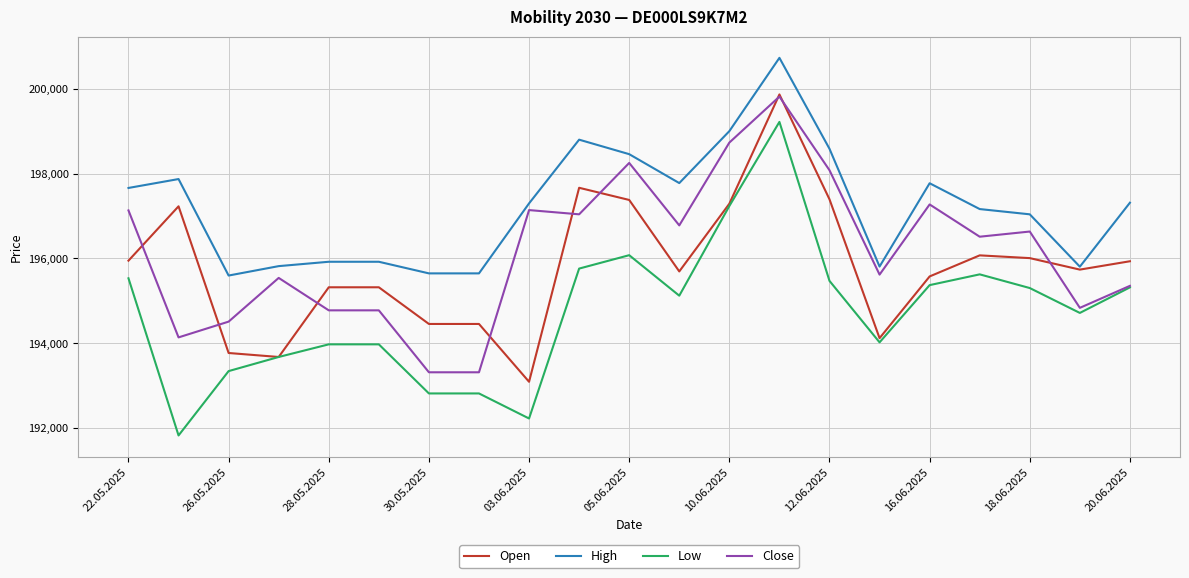

True or false: Low and High cross at least once.

False